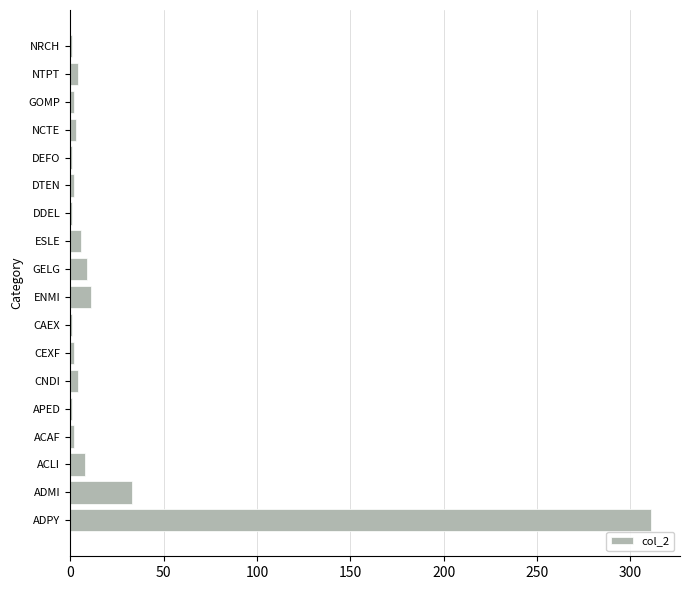

What is the approximate value at GELG?

9